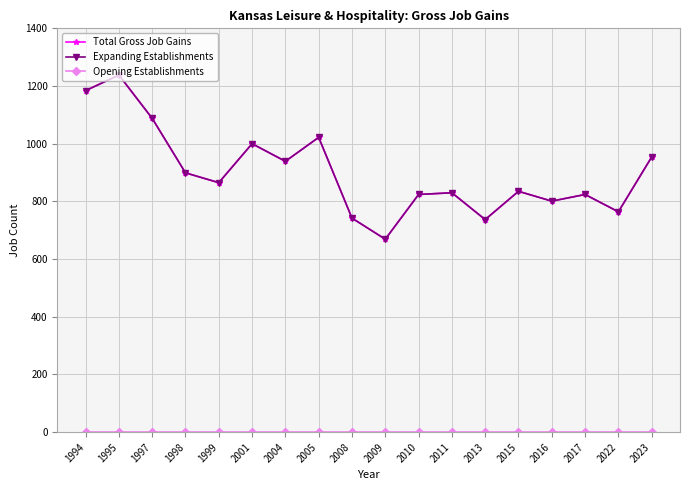

Does the chart display data point markers on the line(s)?

Yes